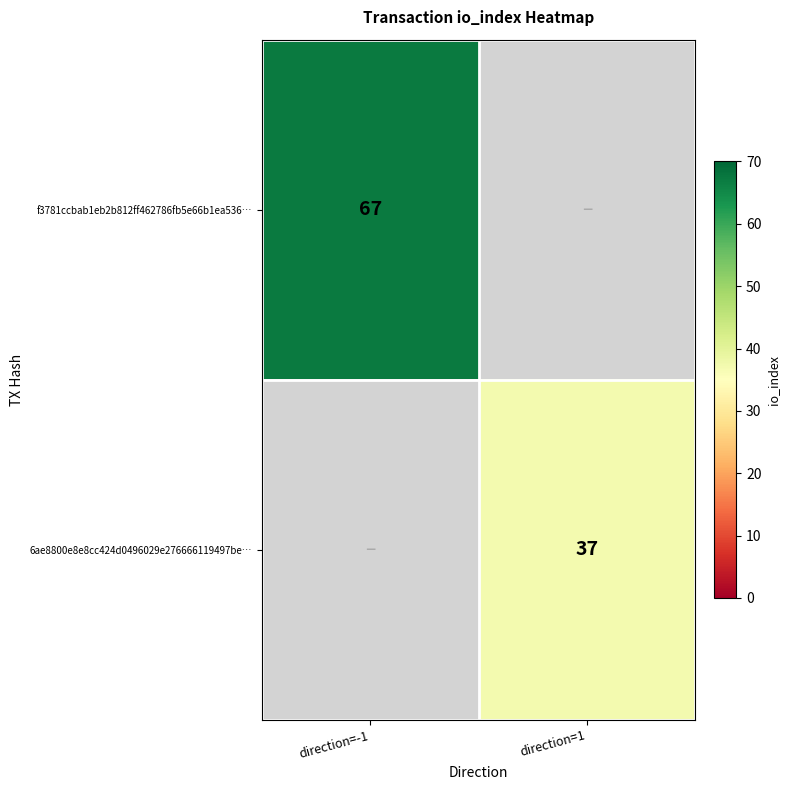

Which category has the lowest value across all series?

direction=1